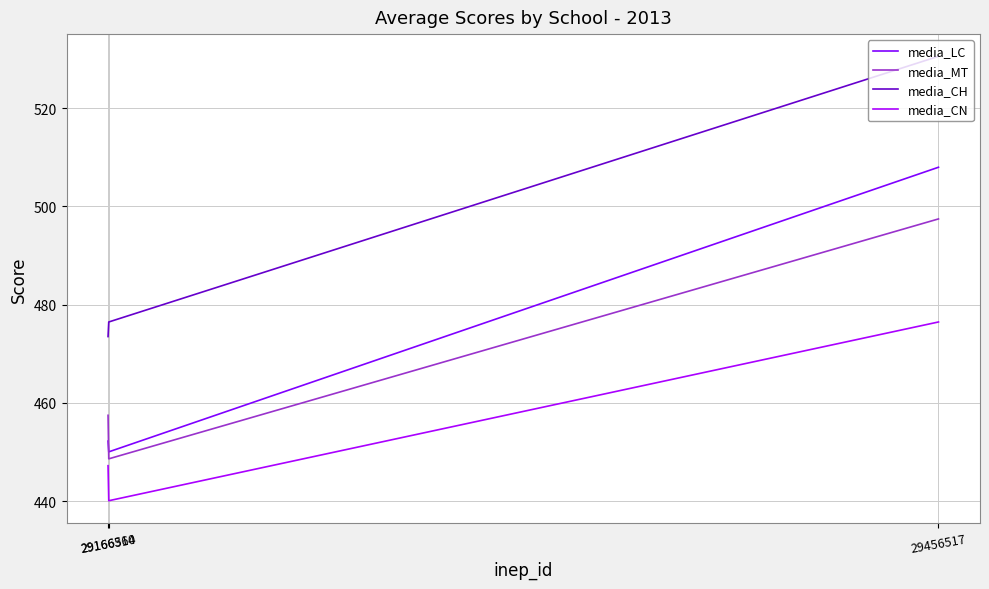

Which series has the widest spread of values?

media_LC